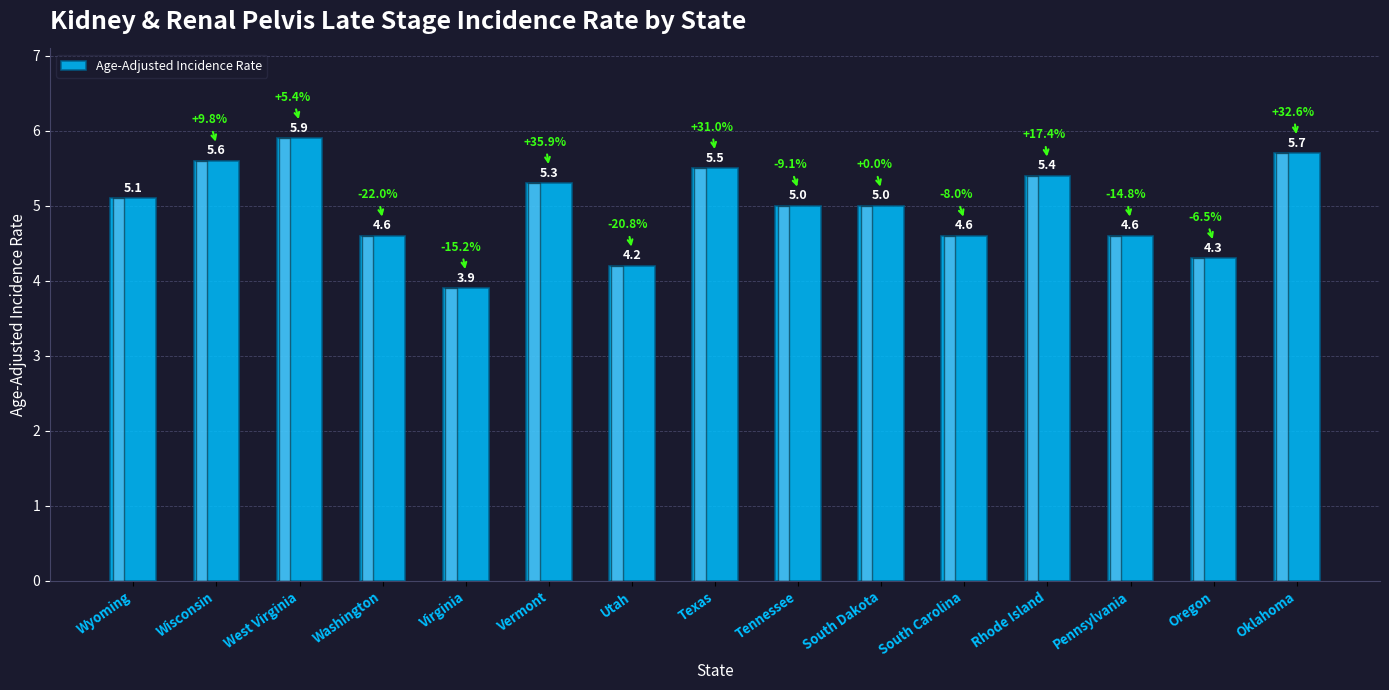

What value does the data have at Rhode Island?

5.4